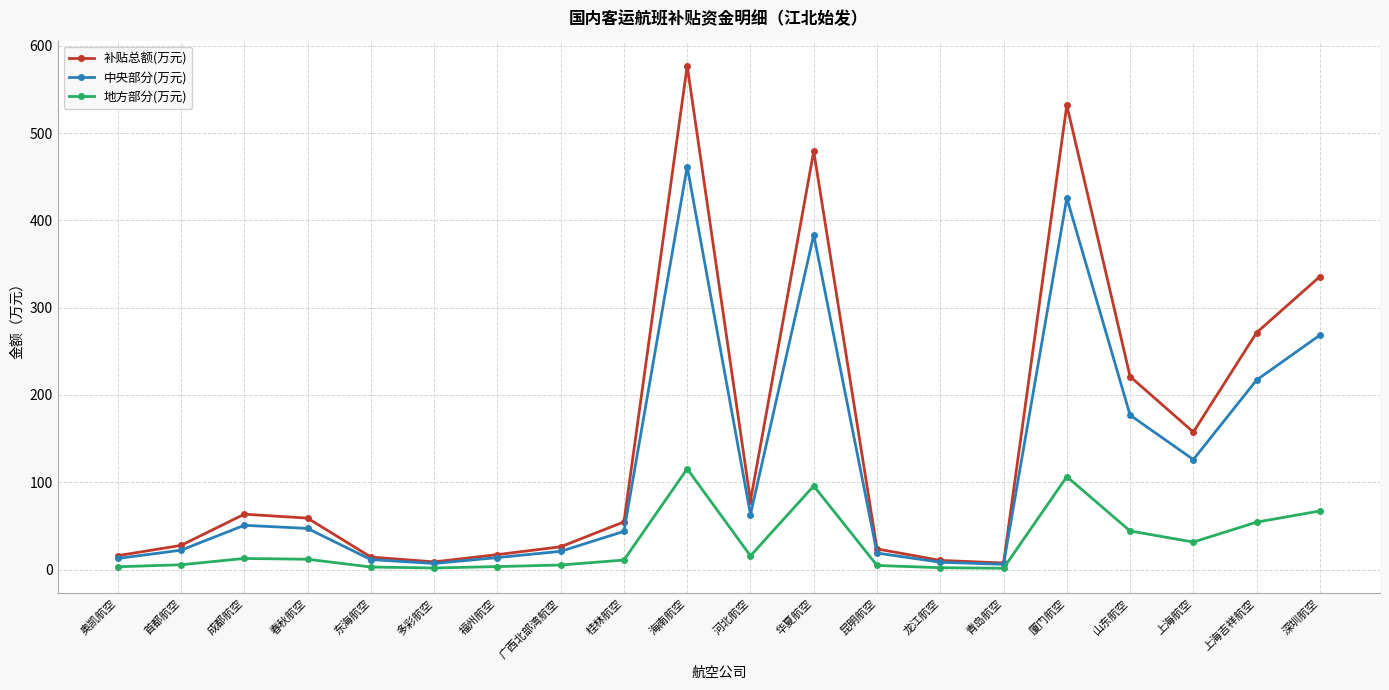

The value of 补贴总额(万元) at 上海航空 is 157.5. True or false?

True